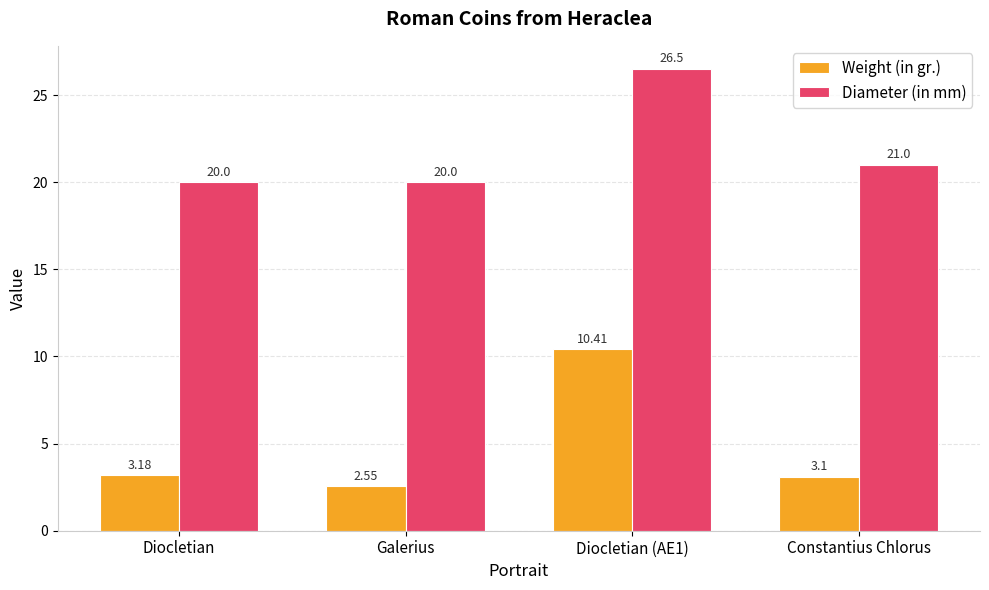

Which label corresponds to the smallest value in the chart?

Galerius